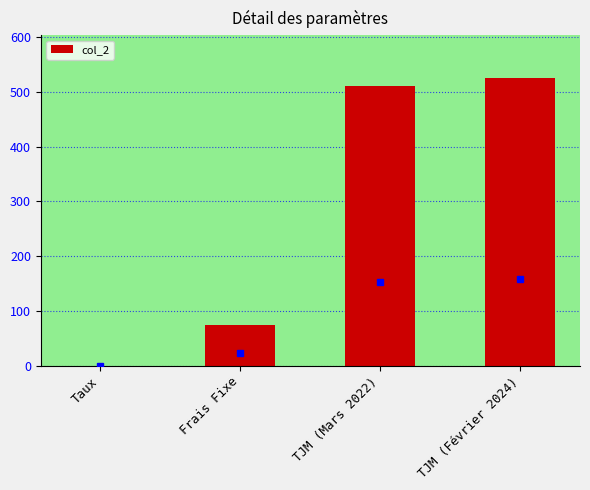

Are the bars horizontal?

No